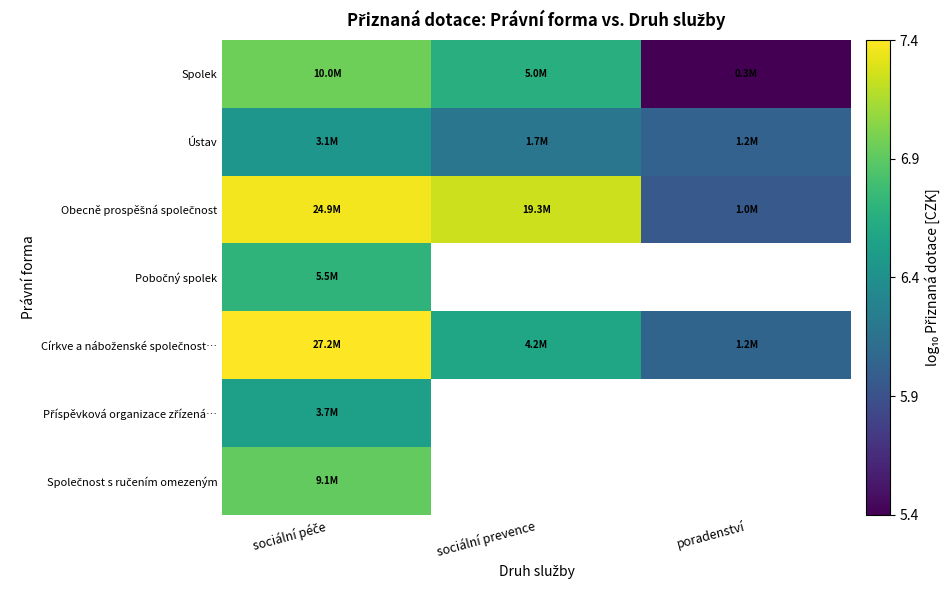

What is the difference between the maximum and minimum values in the Obecně prospěšná společnost series?

1.4